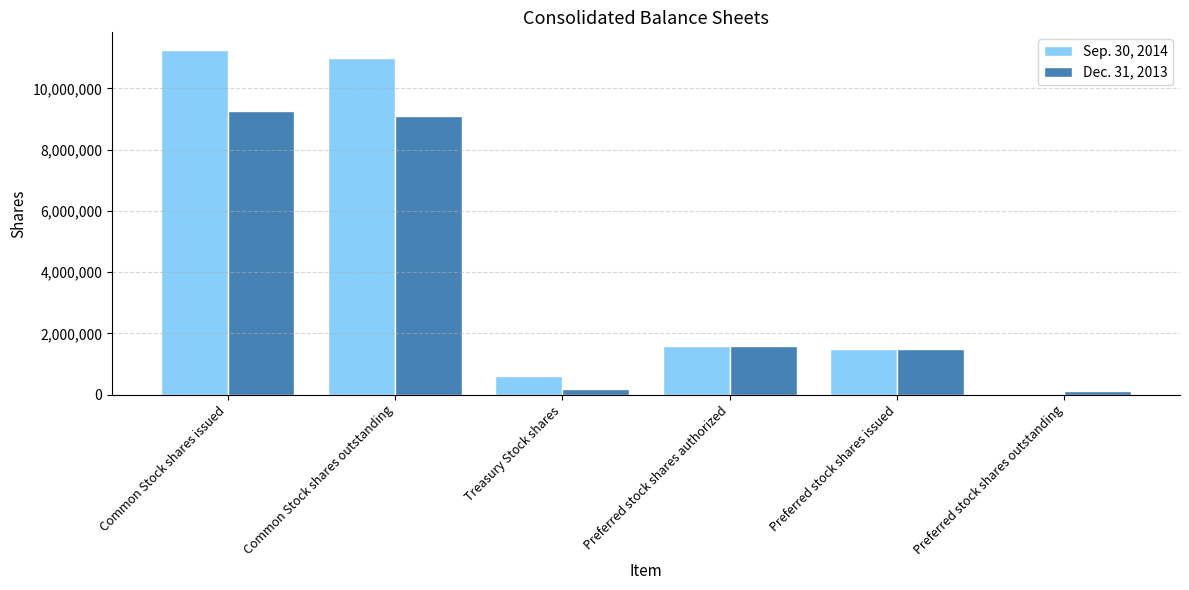

How many series are shown in this chart?

2